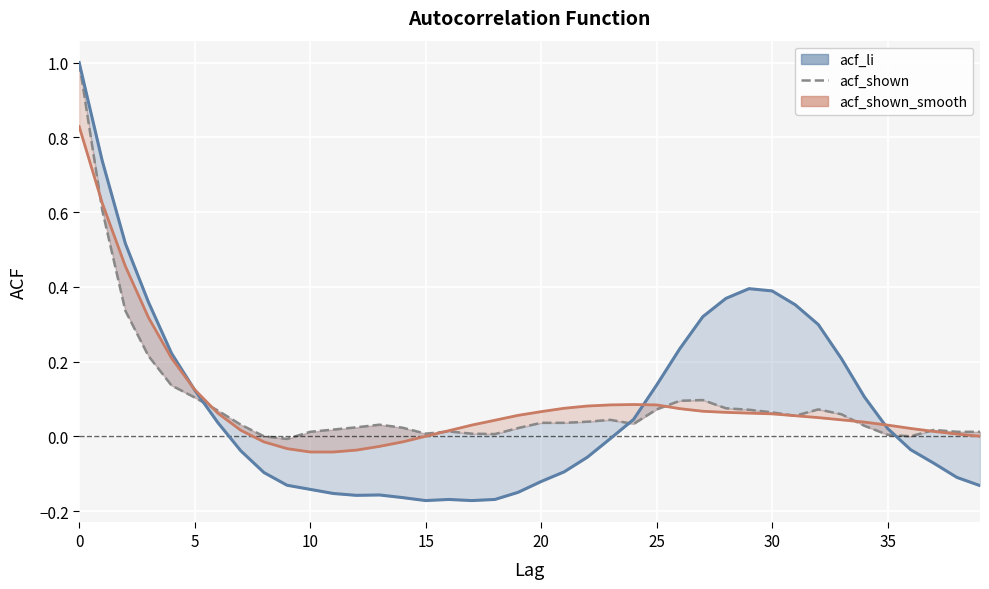

Rank the series by their average value, from lowest to highest.

acf_li, acf_shown, acf_shown_smooth